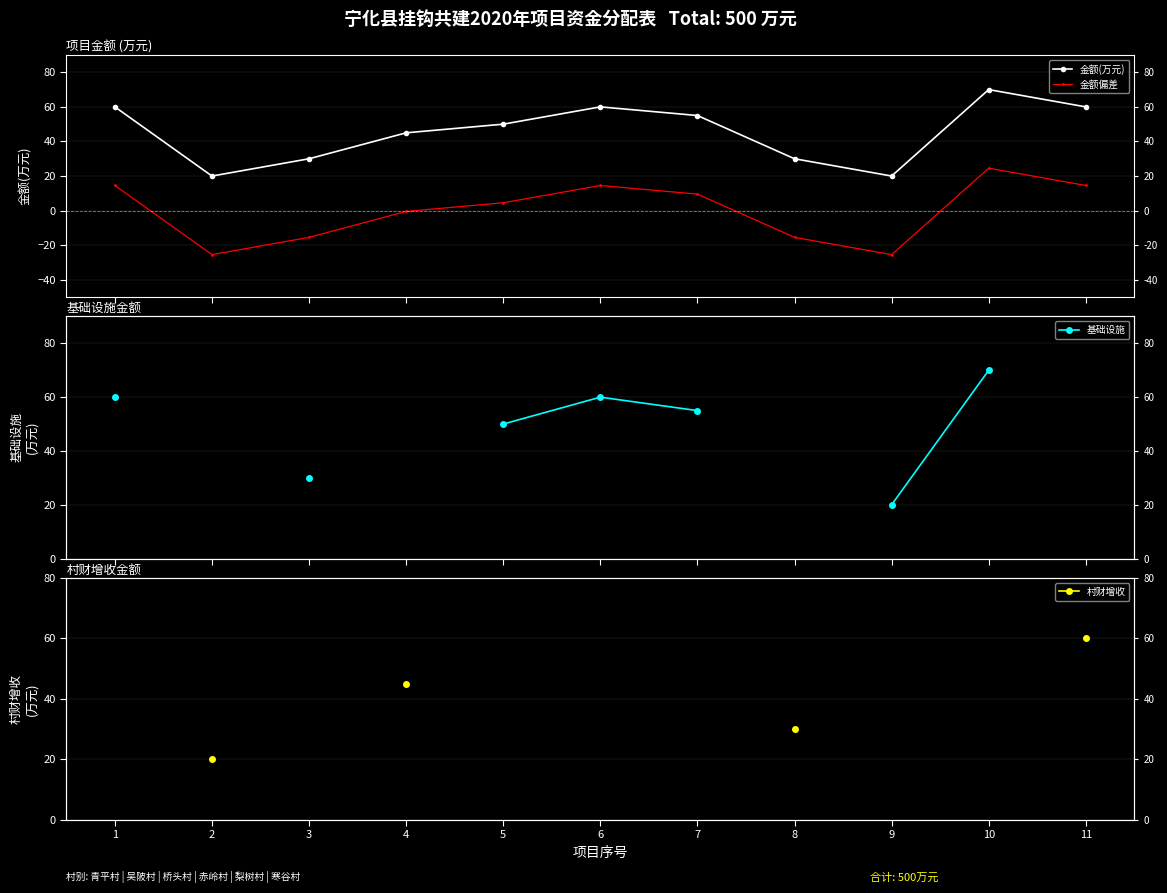

True or false: 金额(万元) and 基础设施 cross at least once.

False